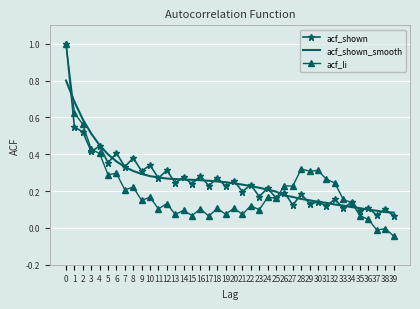

Which series has the largest range (max minus min)?

acf_li